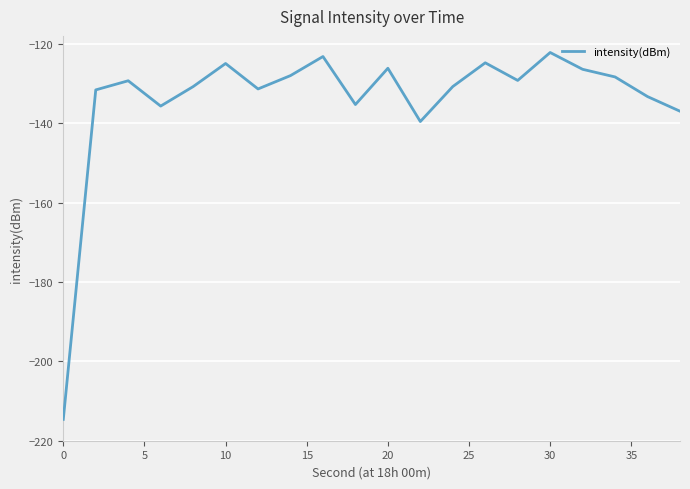

What is the minimum value shown in the chart?

-214.6